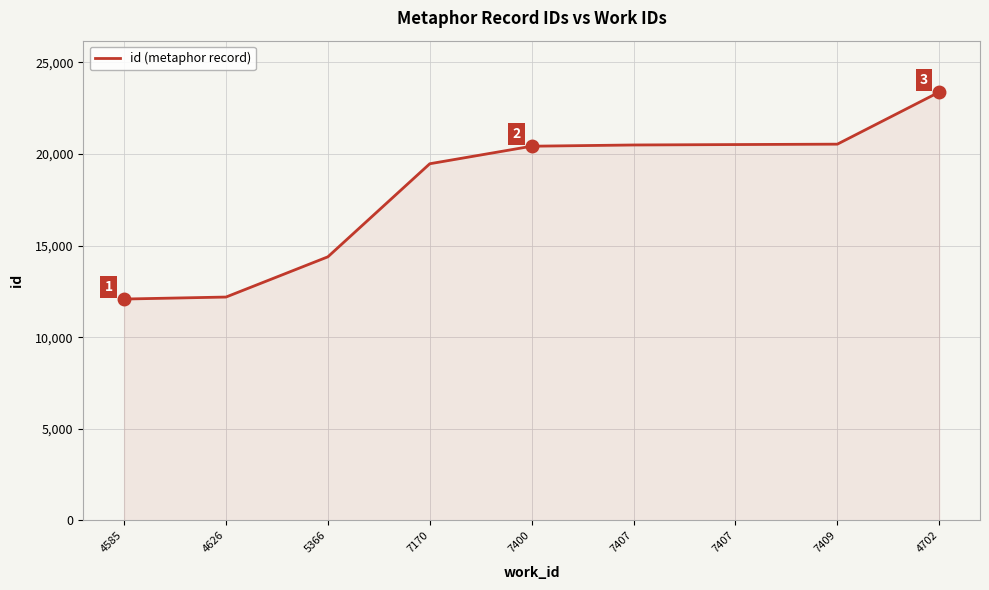

Rank the categories by value from lowest to highest.

4585, 4626, 5366, 7170, 7400, 7407, 7407, 7409, 4702